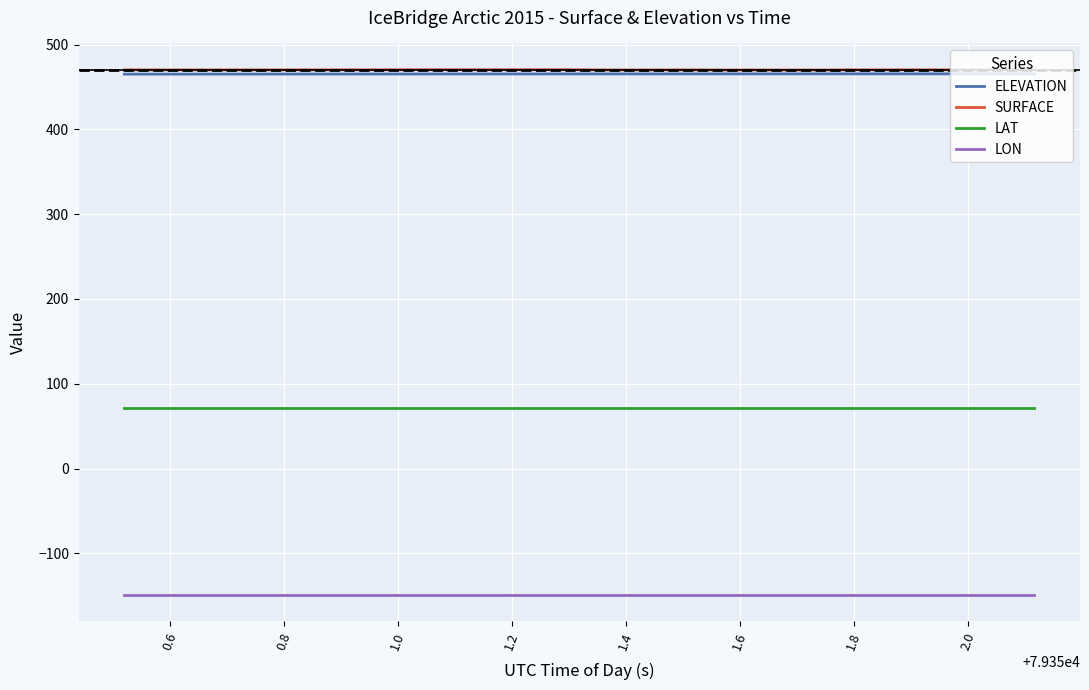

What are all the series names shown in the legend?

ELEVATION, SURFACE, LAT, LON